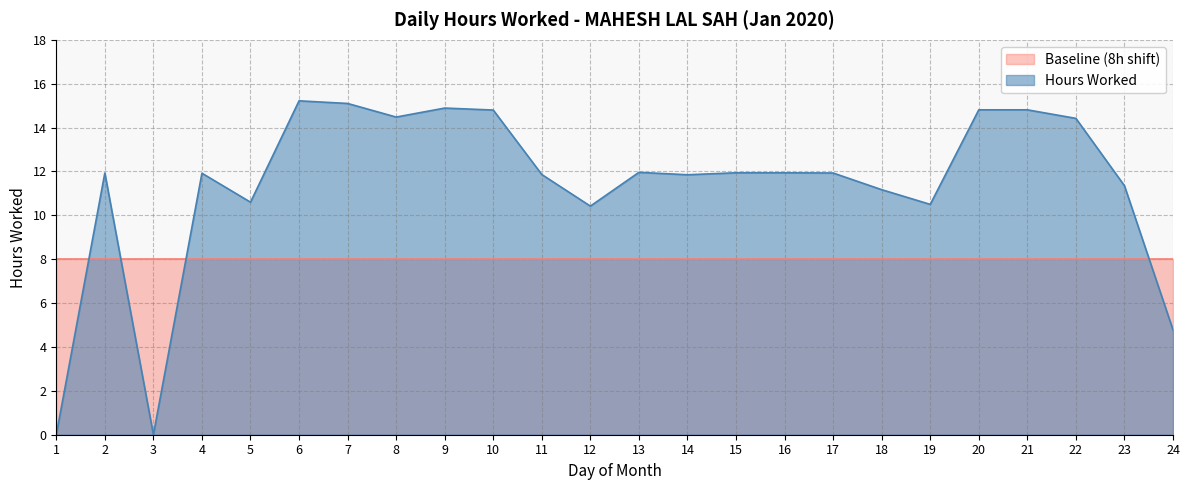

How many points are lower than both their immediate neighbors (excluding endpoints)?

6